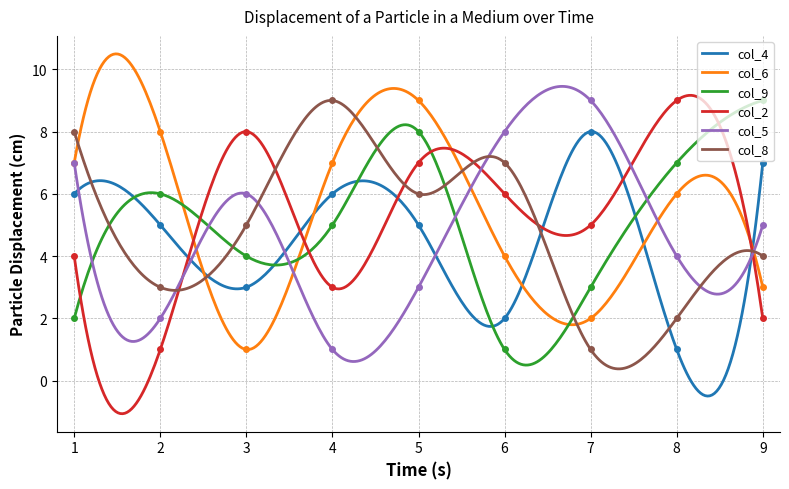

True or false: col_5 and col_2 intersect in this chart.

True